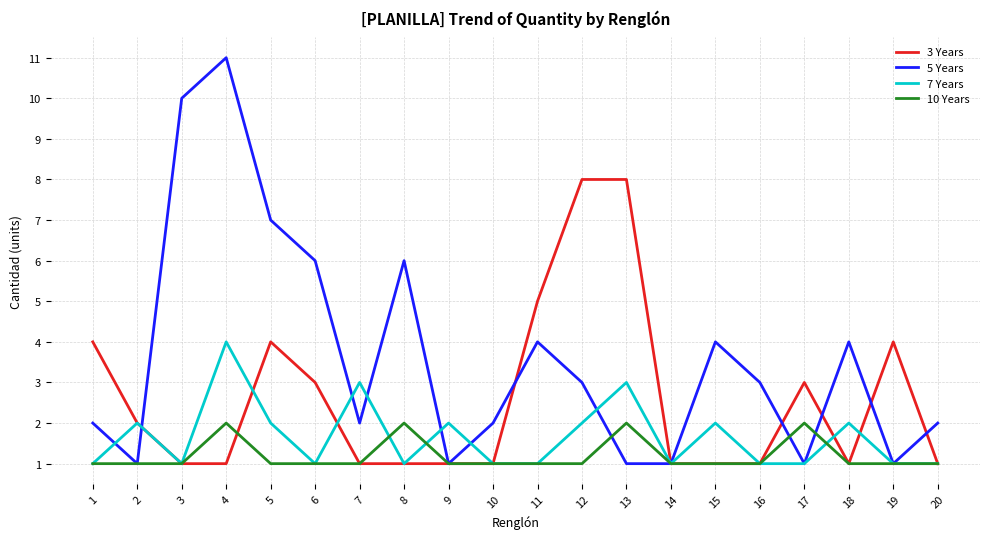

The 3 Years series shows 1 at 15. True or false?

True